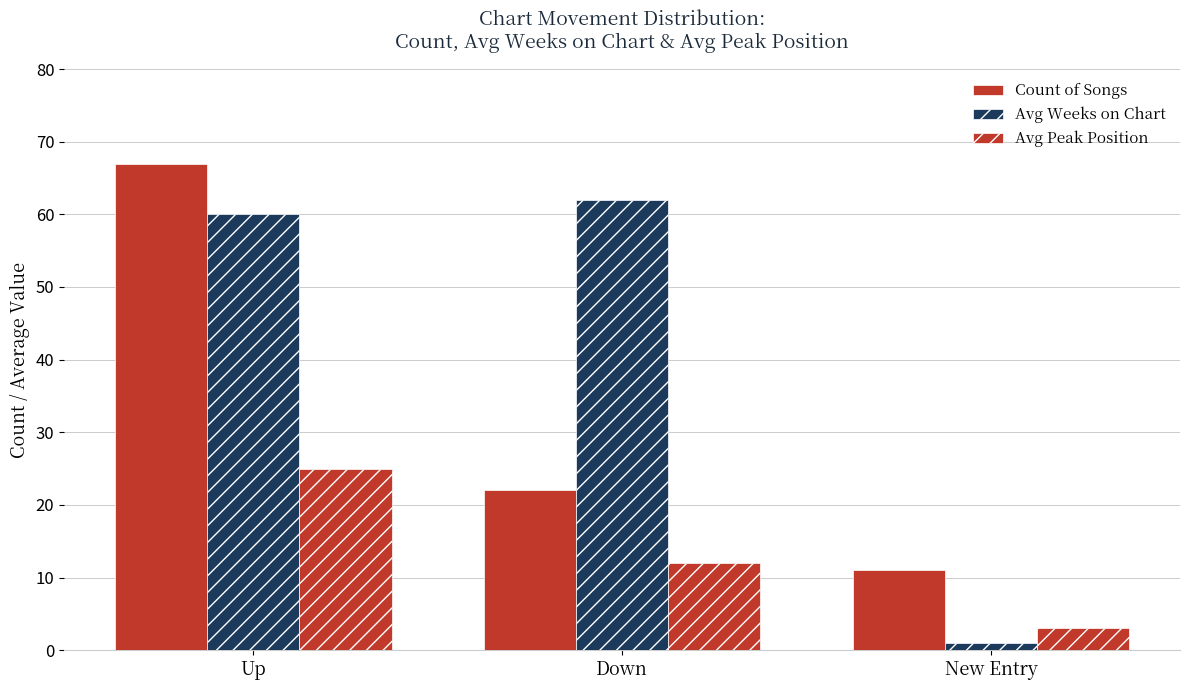

The value of Avg Peak Position at New Entry is 2. True or false?

False